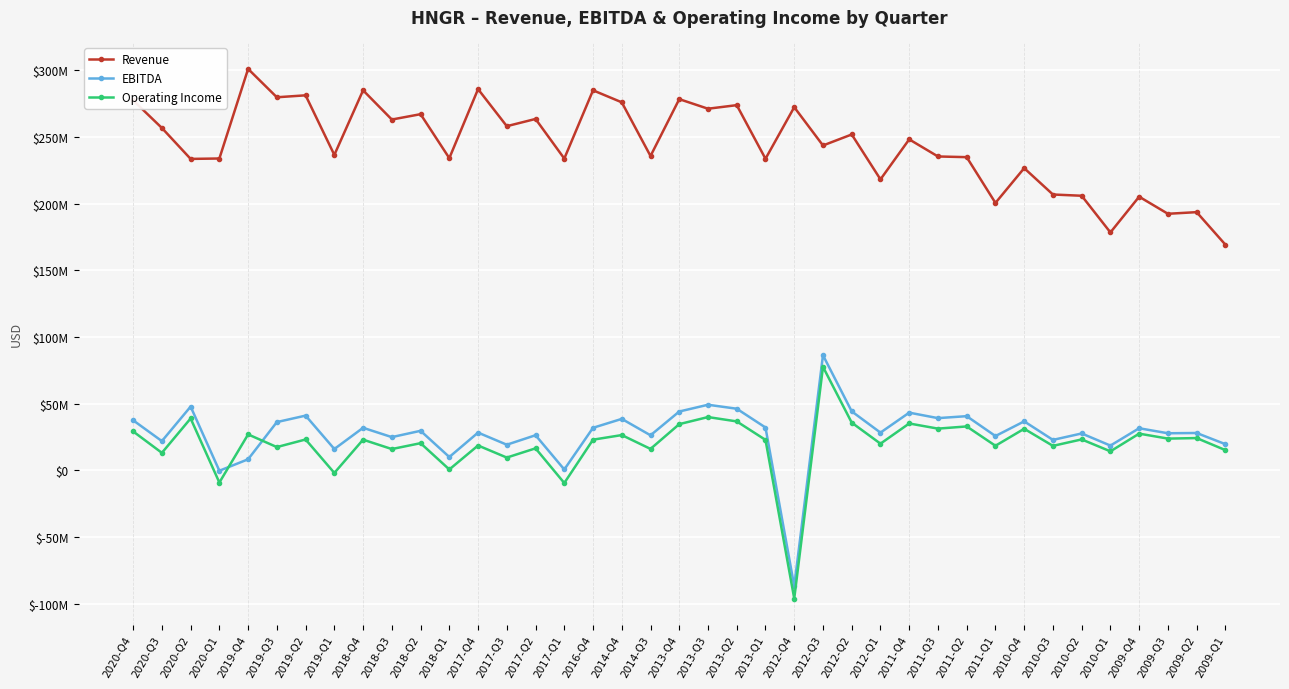

Which series has the largest total across all categories?

Revenue